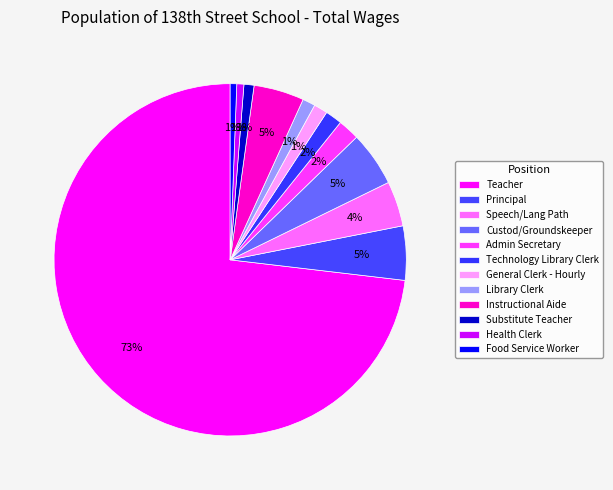

How many slices are in this pie chart?

12